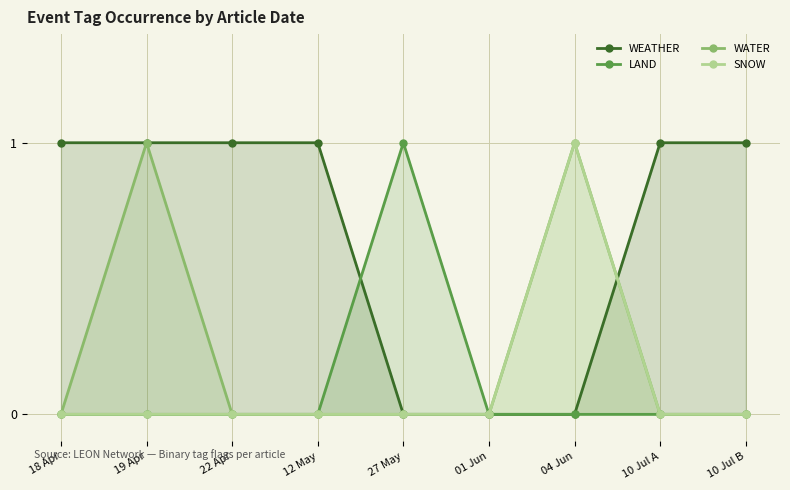

Does the chart have visible grid lines?

Yes